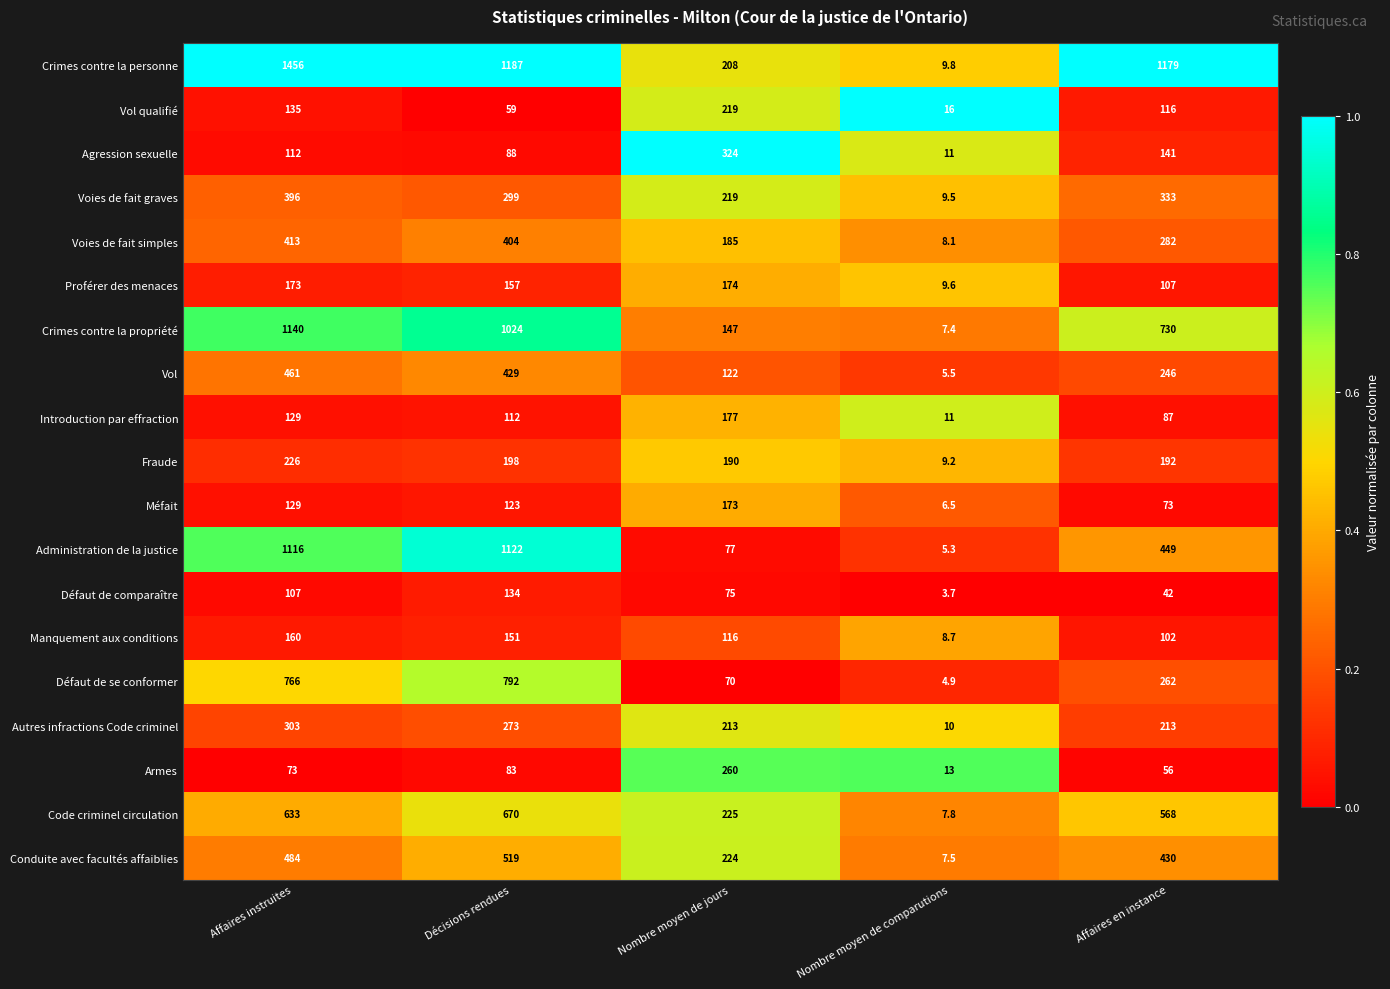

What is the highest value of the Code criminel circulation series?

670.0